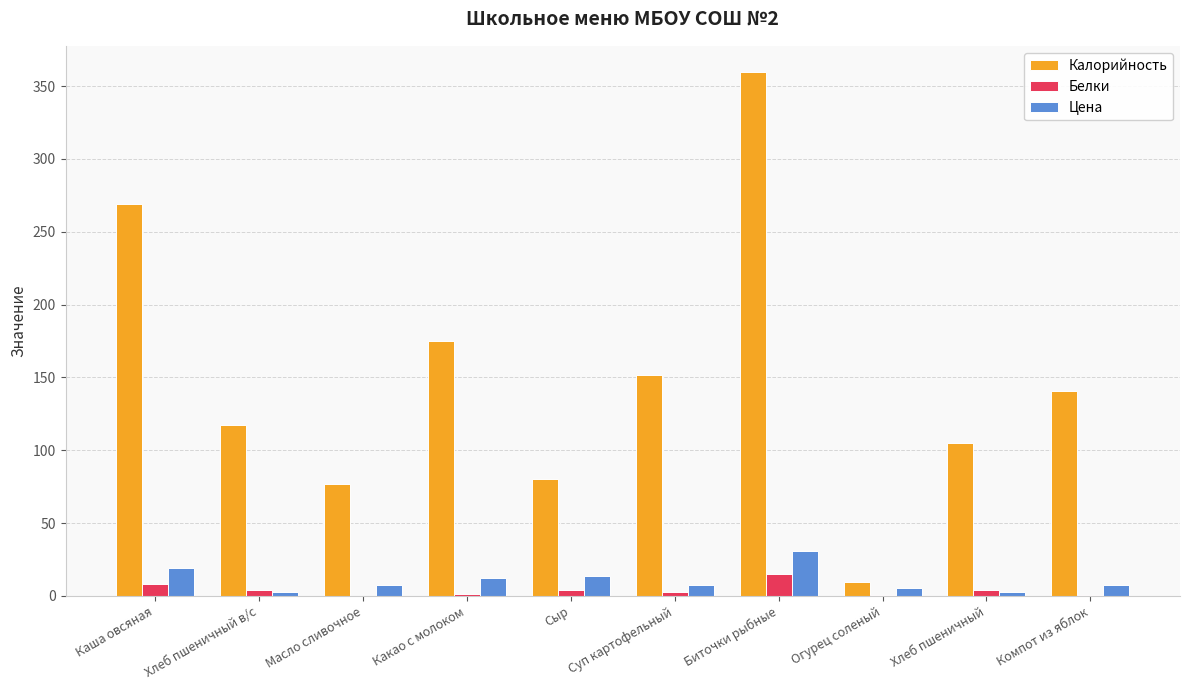

How many groups of bars are there?

10